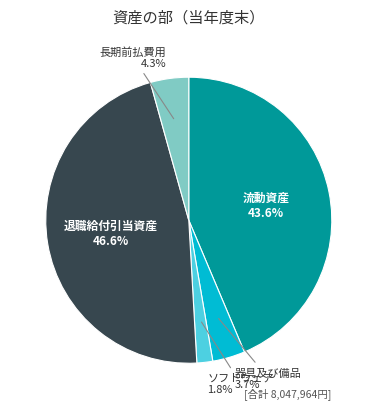

What is the ratio of the value at ソフトウェア to the value at 長期前払費用?

0.4